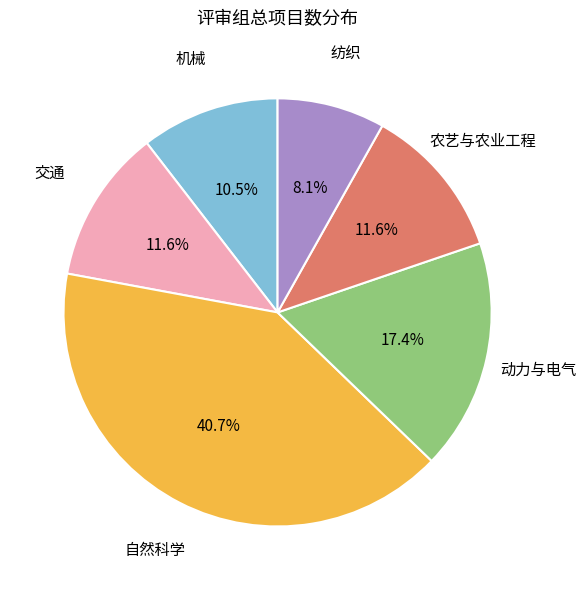

Is there a majority slice in this chart?

No